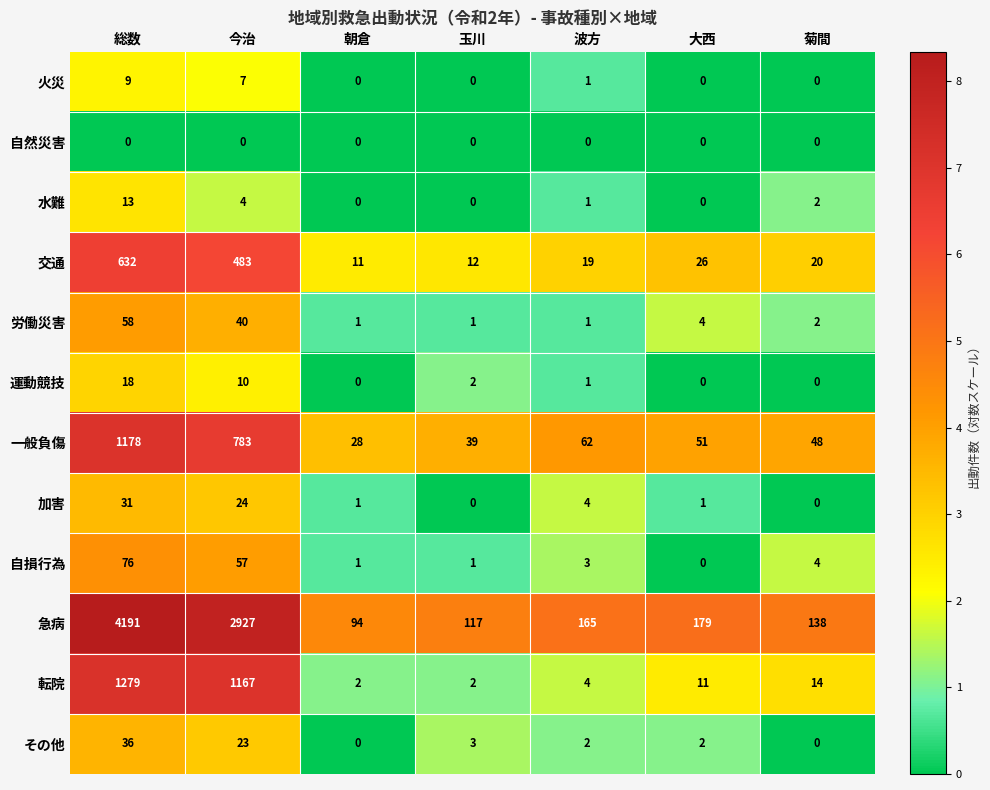

How many values in the その他 series are below 2?

2